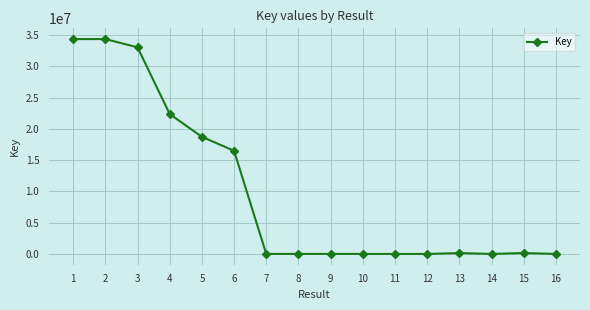

What is the greatest value displayed?

34345702